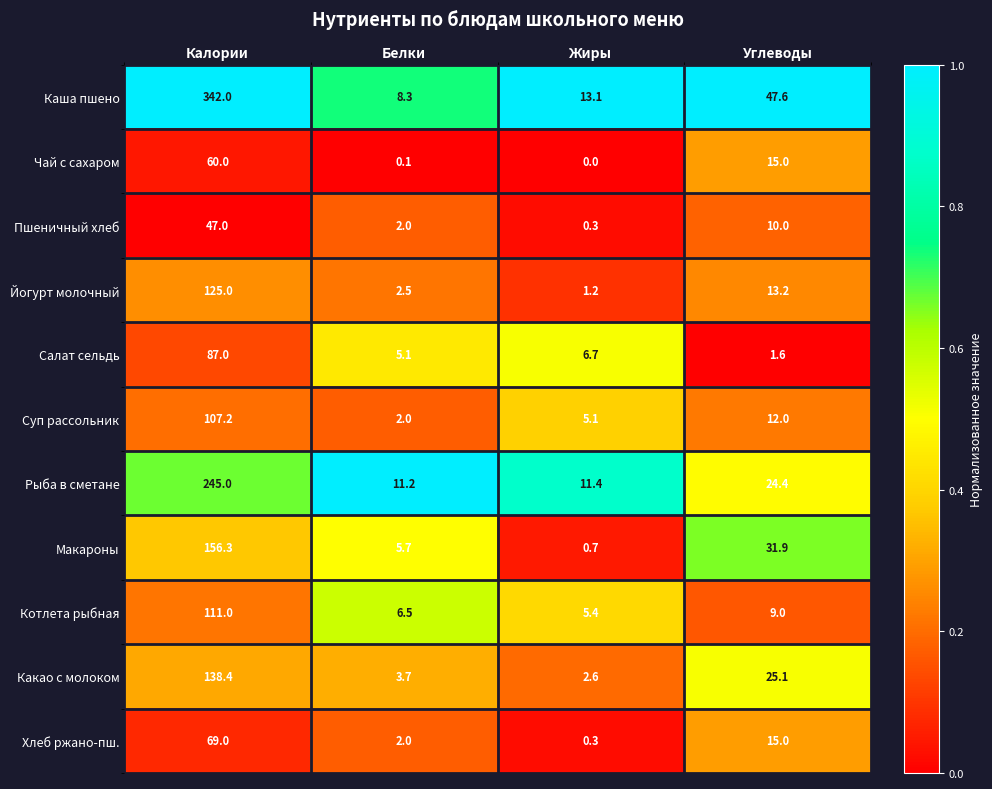

True or false: Рыба в сметане has a value of 5.0 at Белки.

False